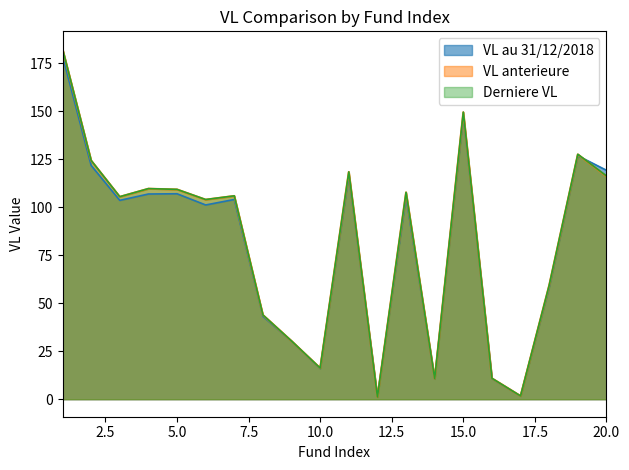

Does the chart display data point markers on the line(s)?

No